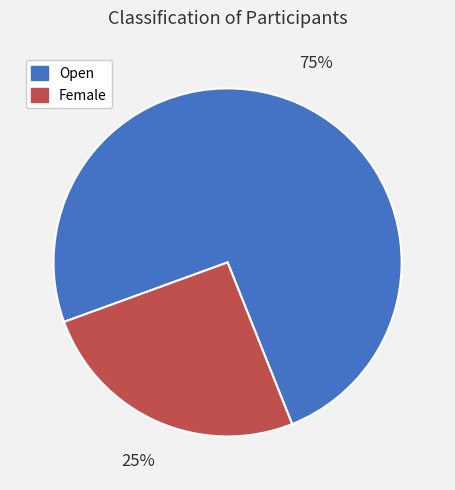

Count the number of slices in the pie.

2